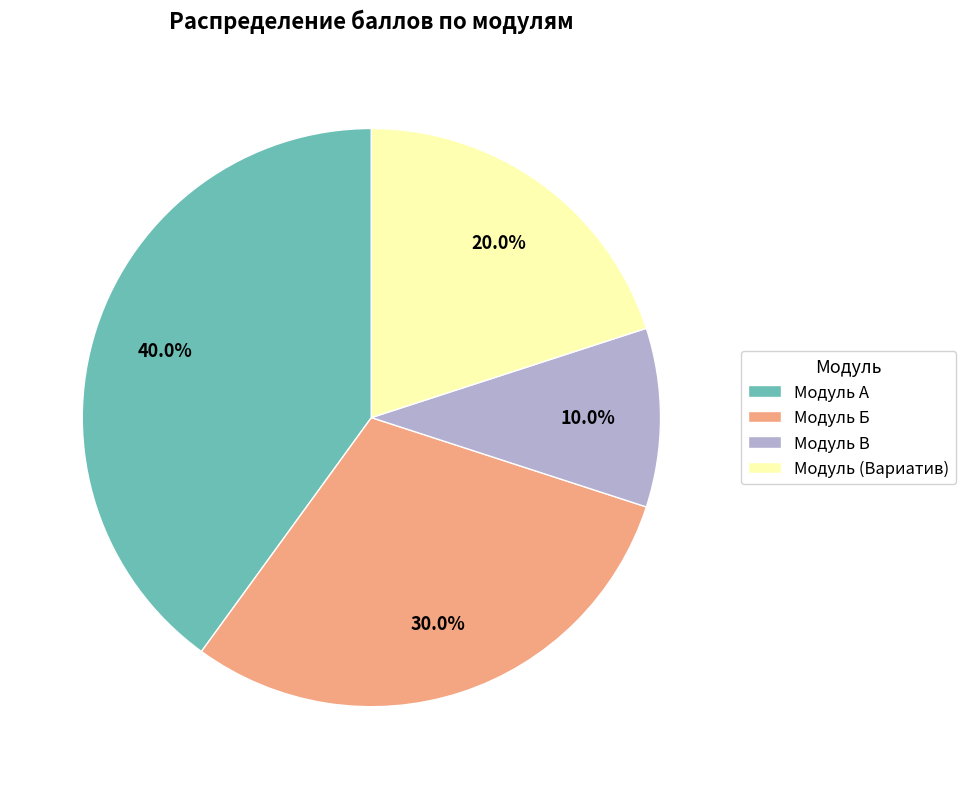

Count the number of slices in the pie.

4